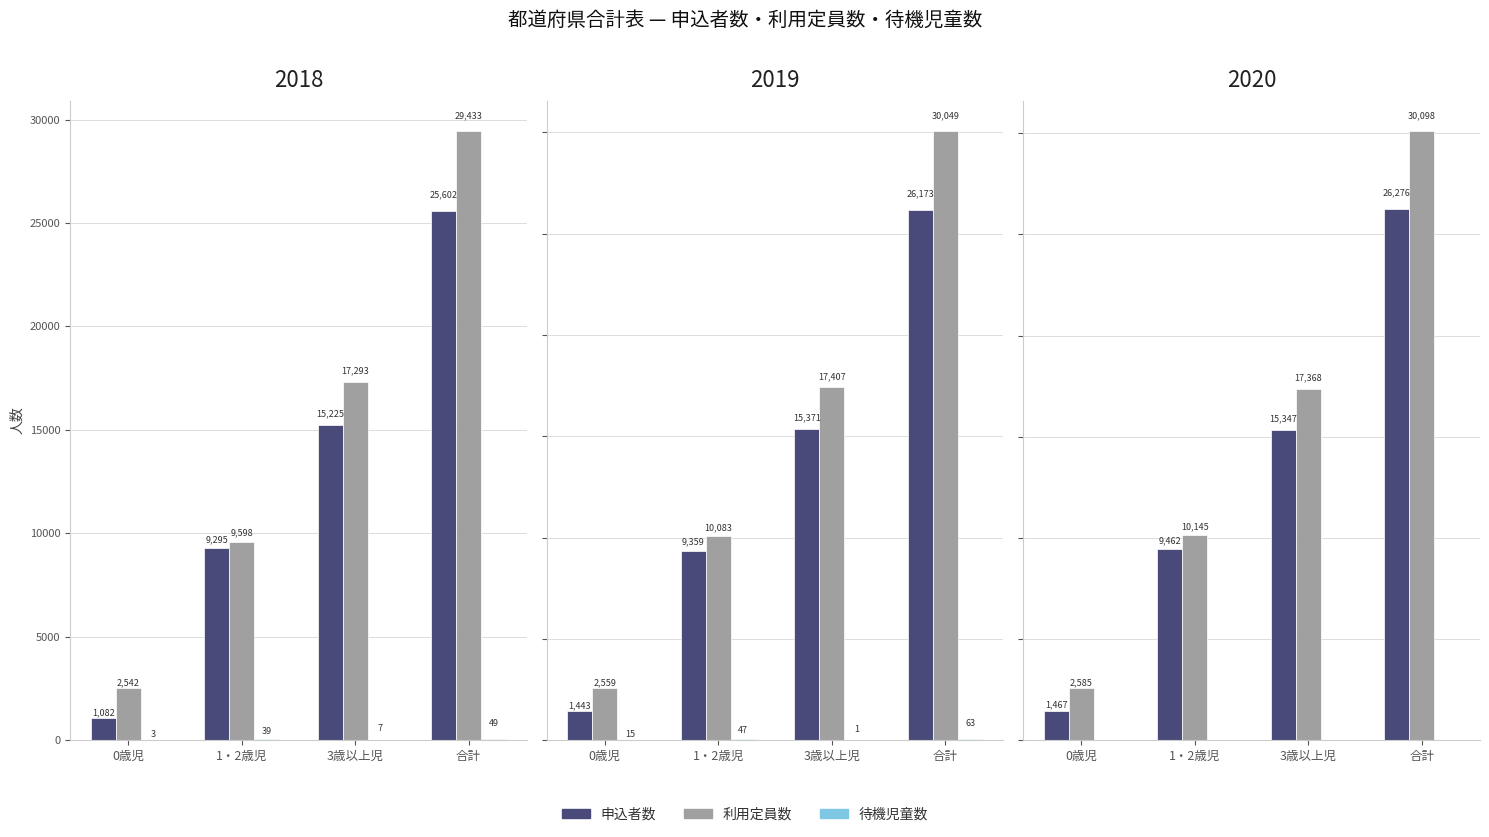

The value of 申込者数 at 合計 is 26276. True or false?

True